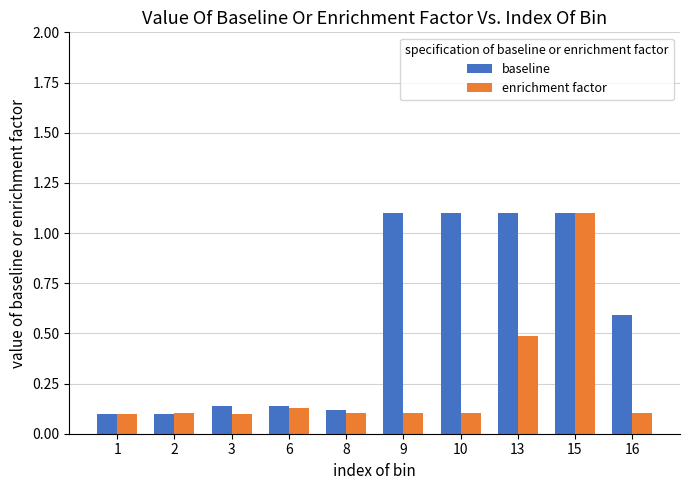

Count the number of data series in this chart.

2